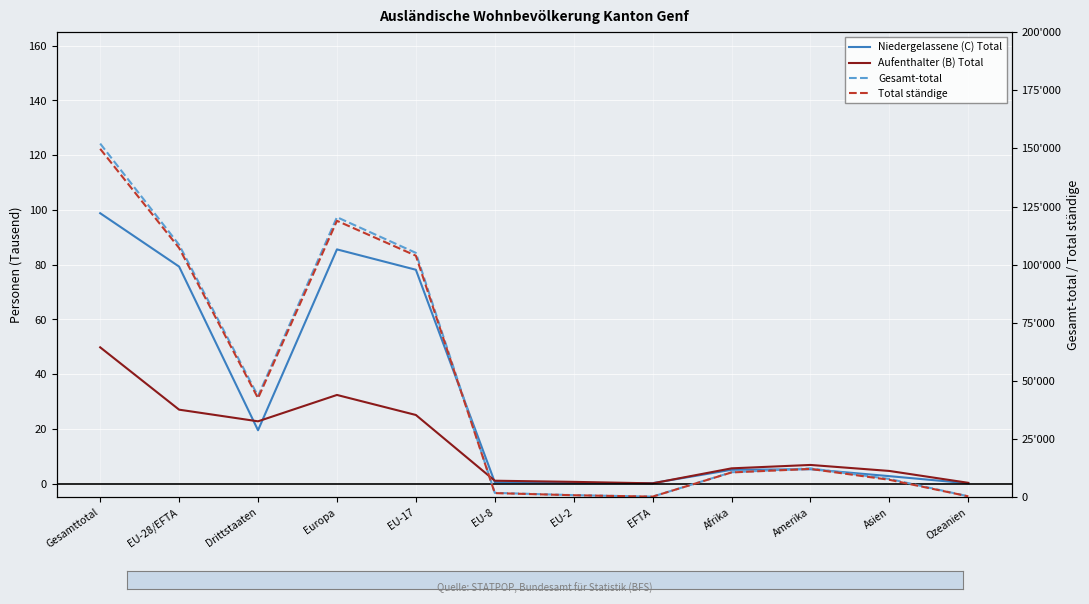

What is the label of the 11th point from the right?

EU-28/EFTA